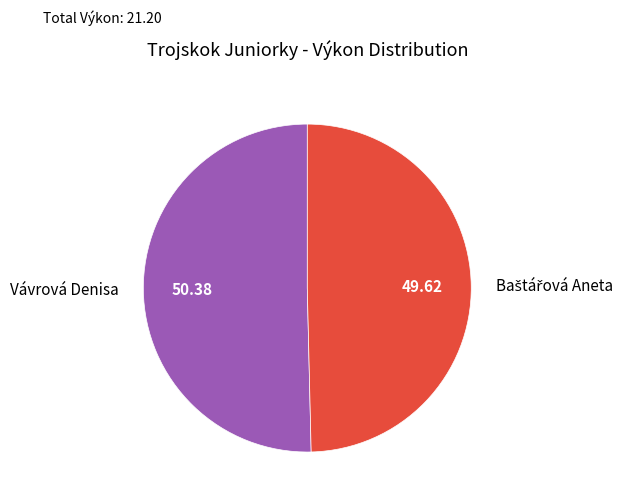

Which category has the biggest portion of the pie?

Vávrová Denisa